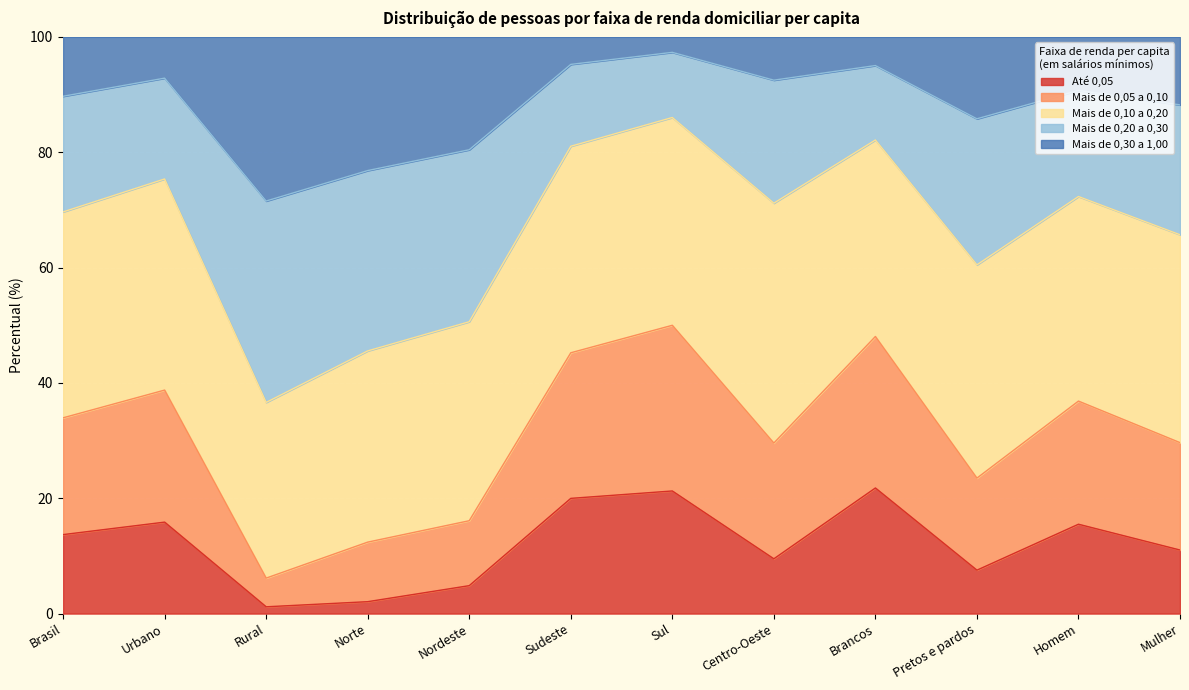

What position from the left is Sul?

7